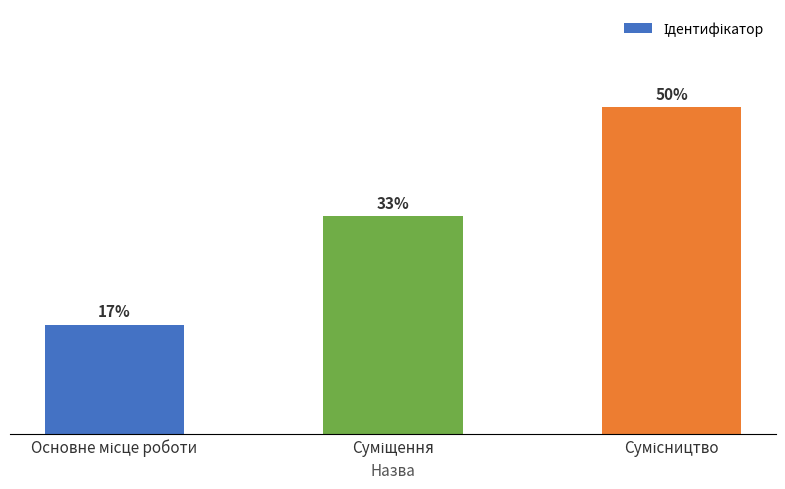

Does the chart contain any negative values?

No